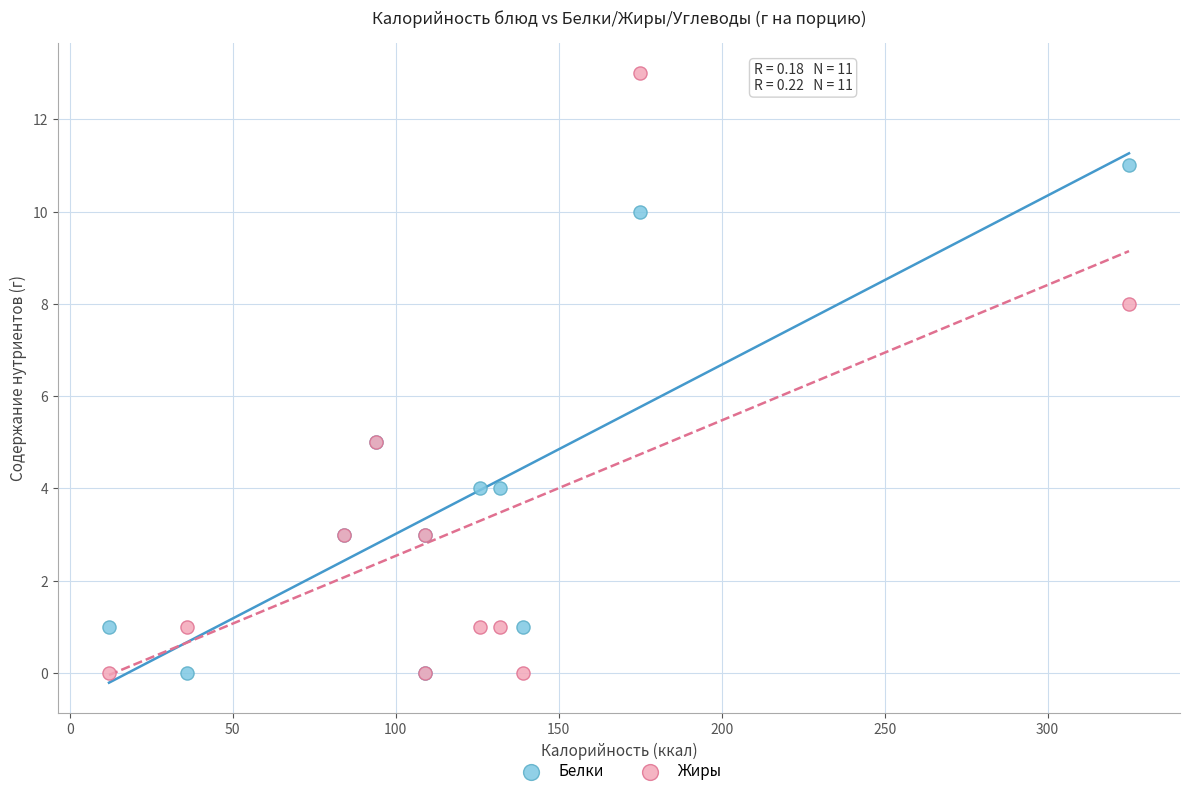

Which series has the widest spread of Y values?

Жиры